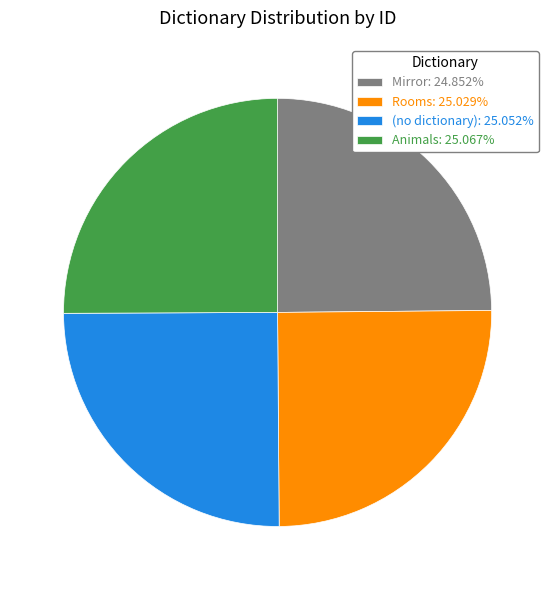

What is the ratio of the value at Mirror: 24.852% to the value at (no dictionary): 25.052%?

1.0